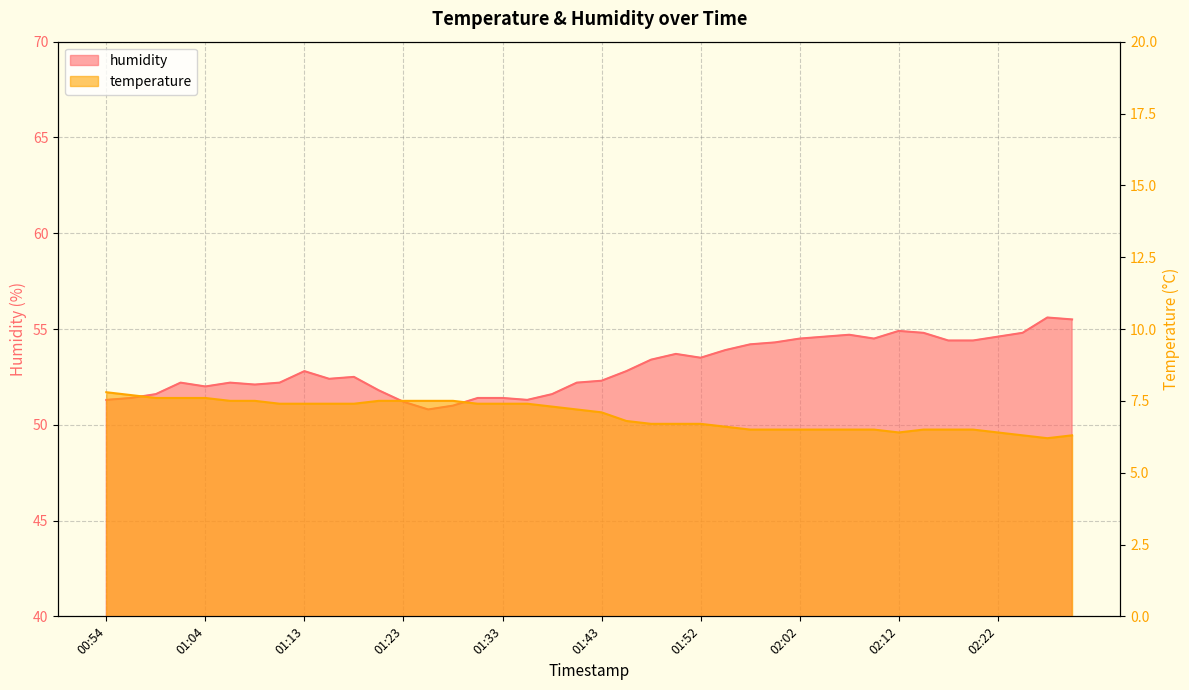

Between 02:00 and 02:14, which series saw the biggest shift?

humidity